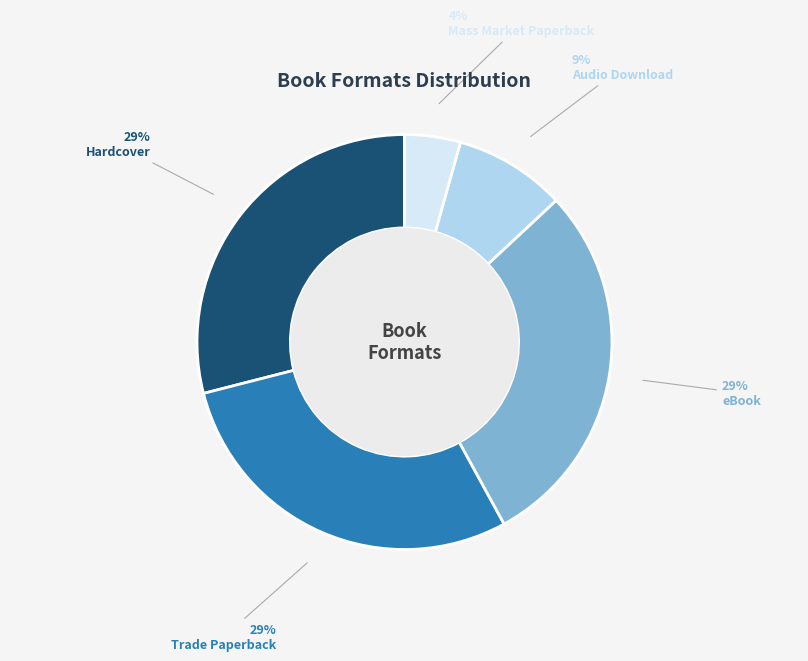

Which category has the smallest portion of the pie?

Mass Market Paperback